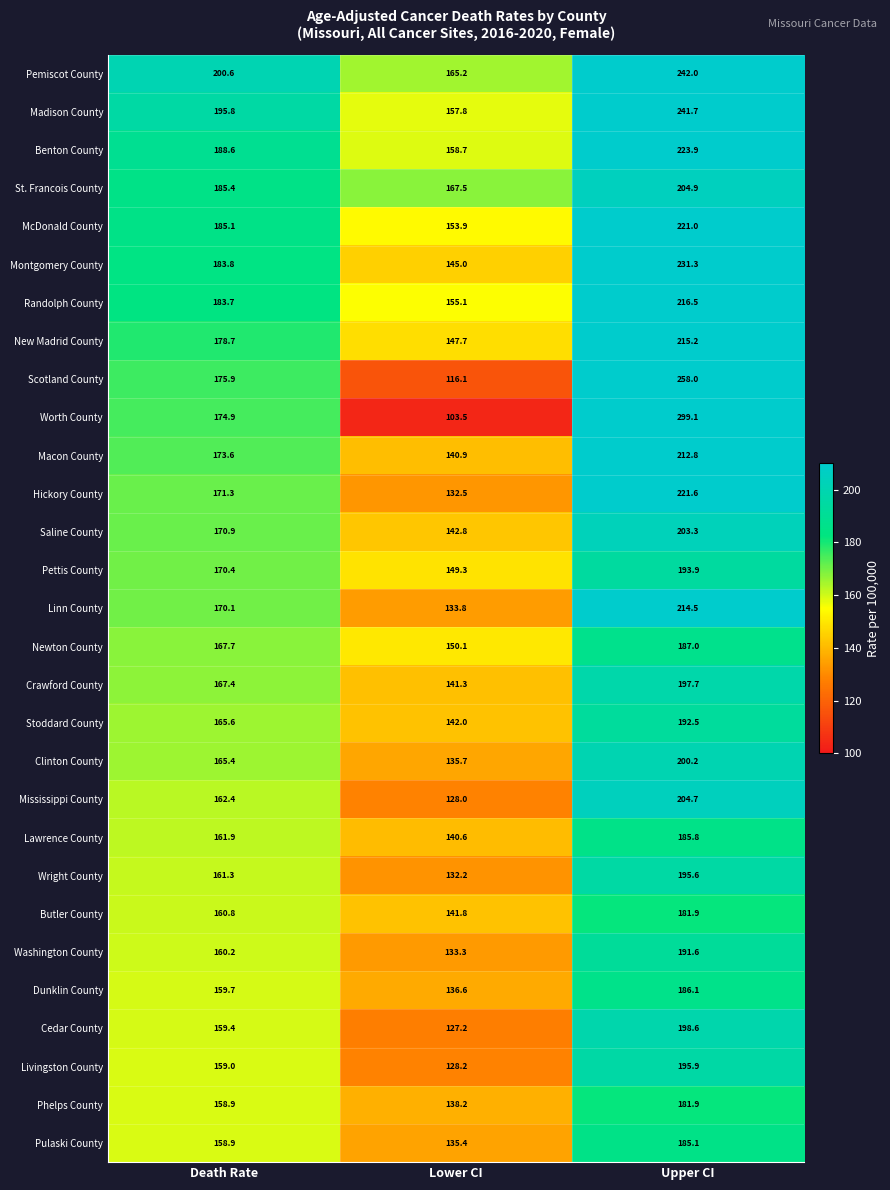

At how many categories does at least one series exceed 299?

1